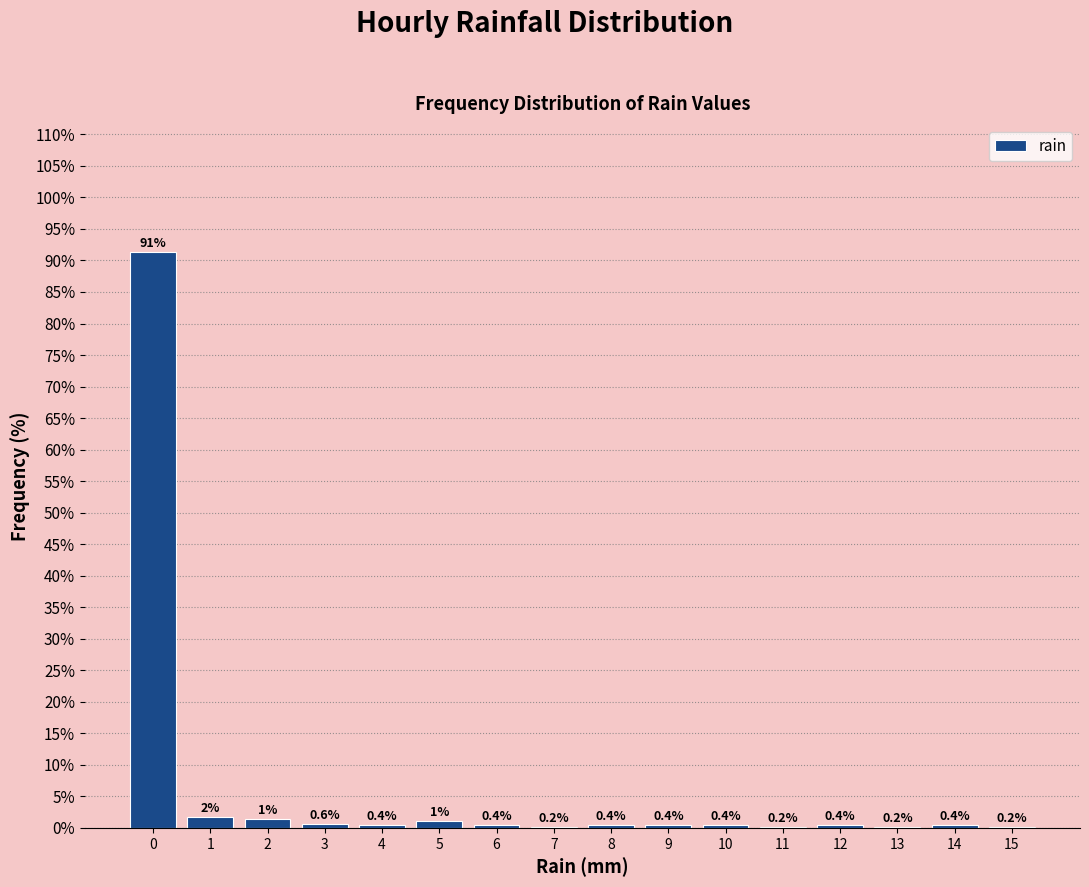

Which has a higher value, 13 or 4?

4